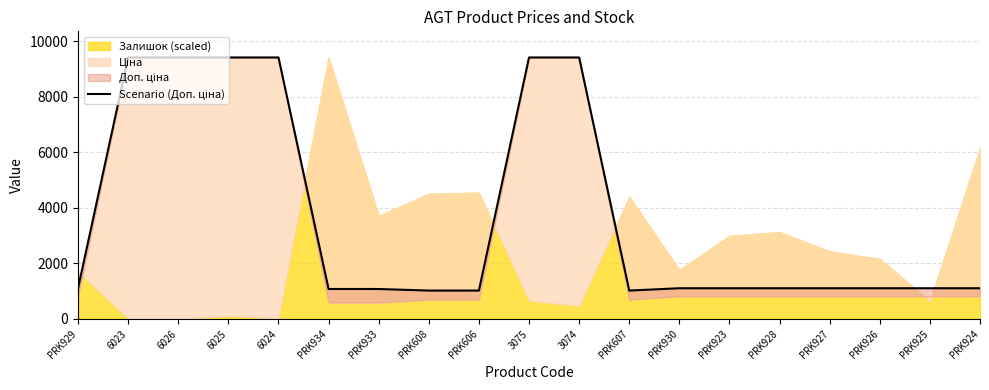

What is the label of the 14th point from the left?

PRK923